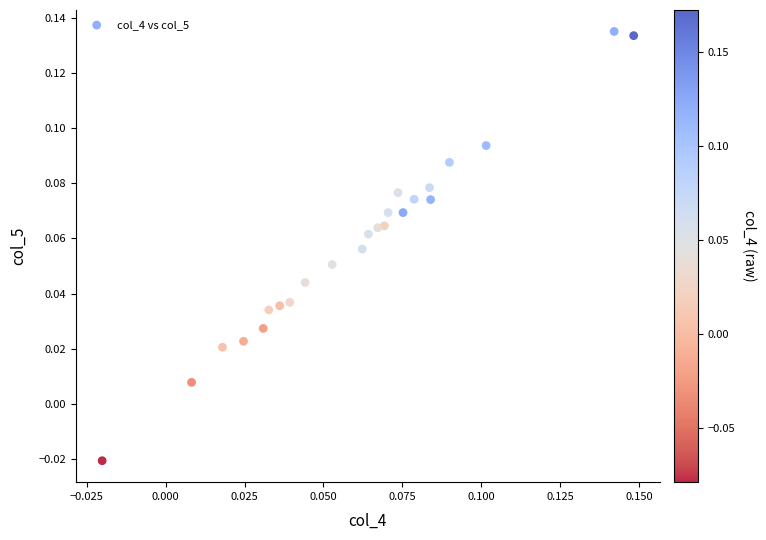

Count the number of points in this scatter plot.

24